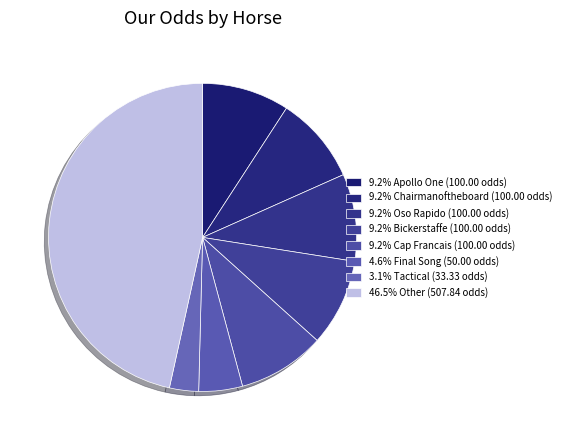

Count the number of slices in the pie.

8